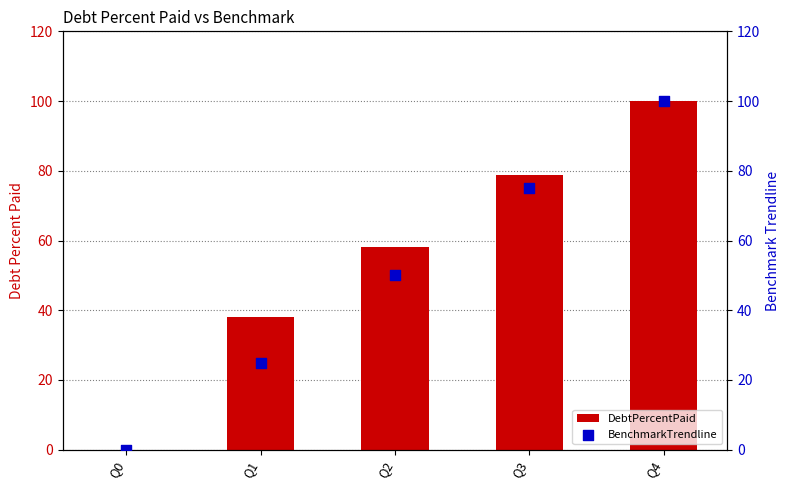

What is the total value across all series at Q2?

108.2